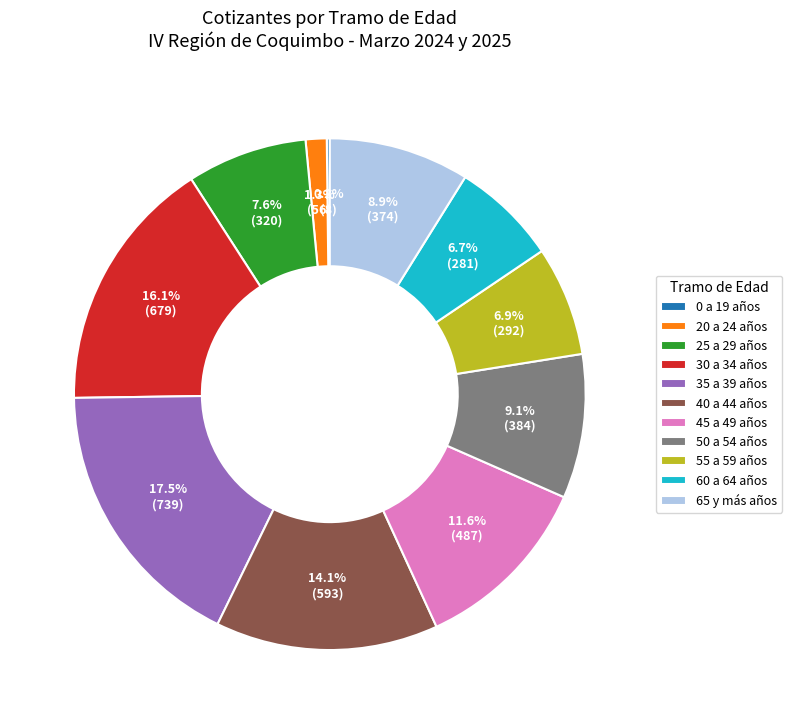

Is 25 a 29 años the majority of the pie?

No